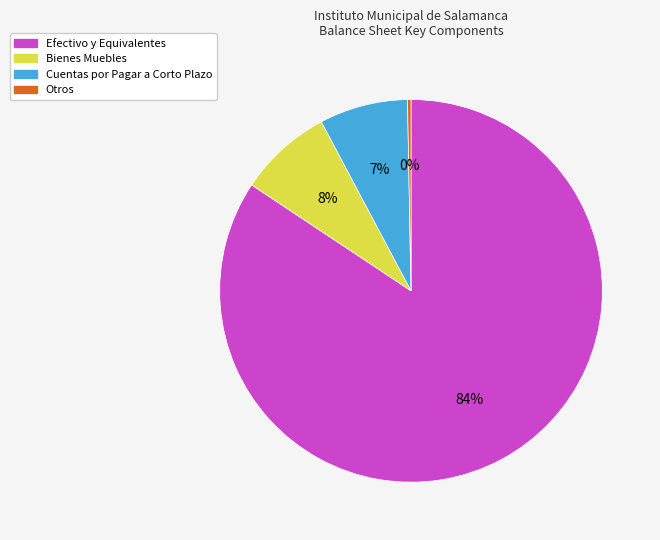

Which has a higher value, Efectivo y Equivalentes or Bienes Muebles?

Efectivo y Equivalentes